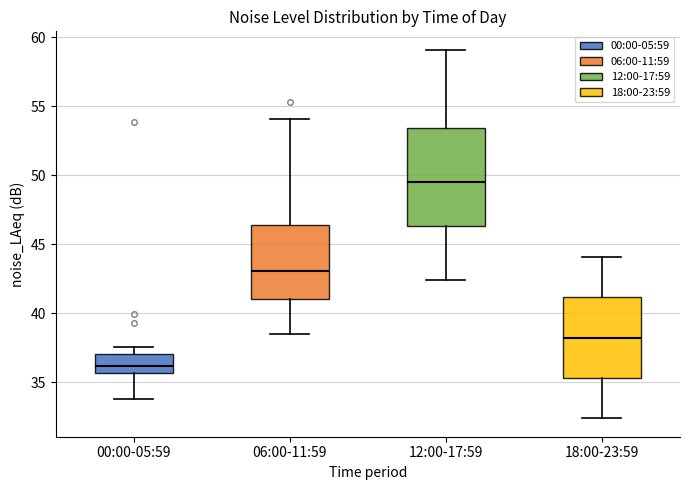

Where does the upper whisker of the box for 18:00-23:59 end on the y-axis? The values are not printed on the chart, so give them approximately, as read against the axis.

44.0